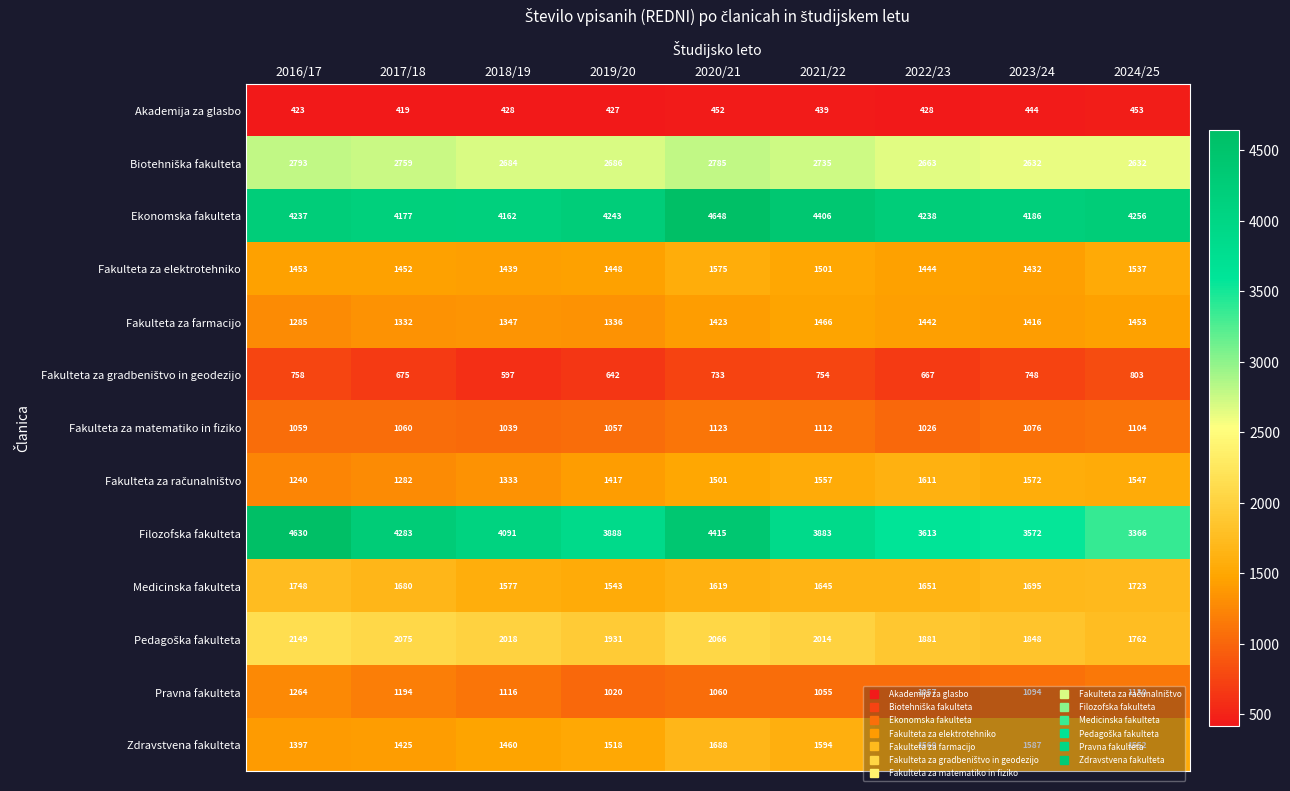

Where does the Fakulteta za farmacijo series first go above 1416?

2020/21